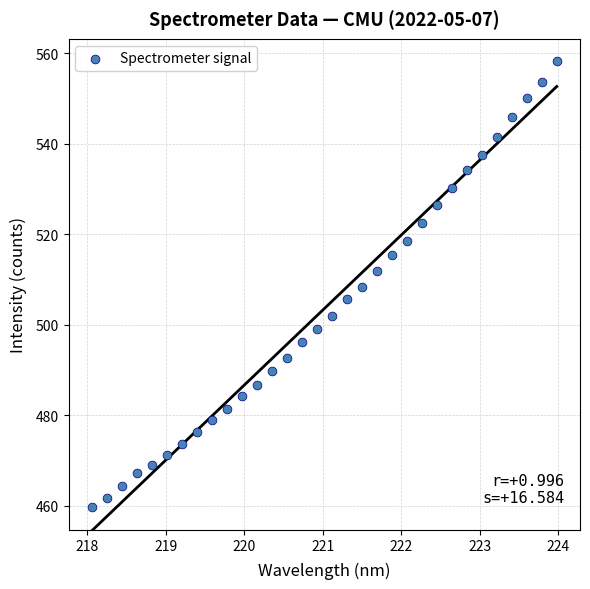

What is the range of X values (max minus min)?

5.9